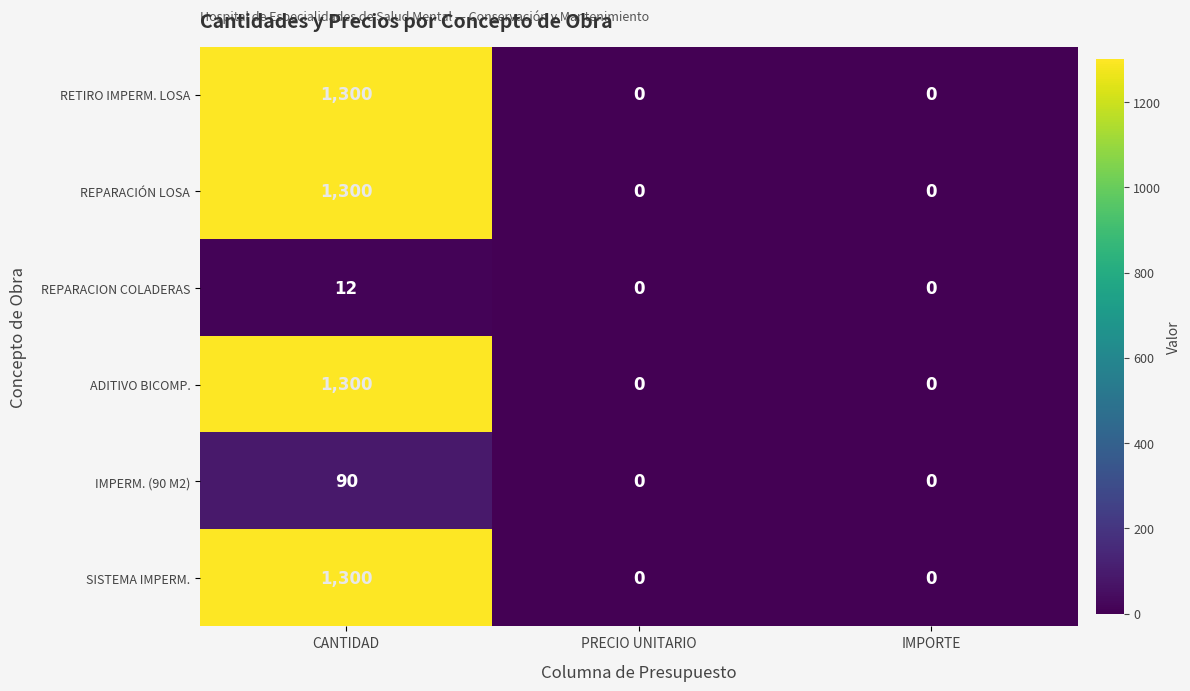

What is the maximum value shown in the chart?

1300